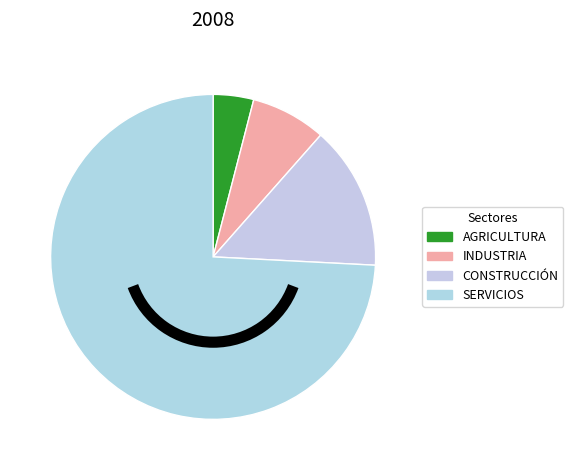

Count the number of slices in the pie.

4